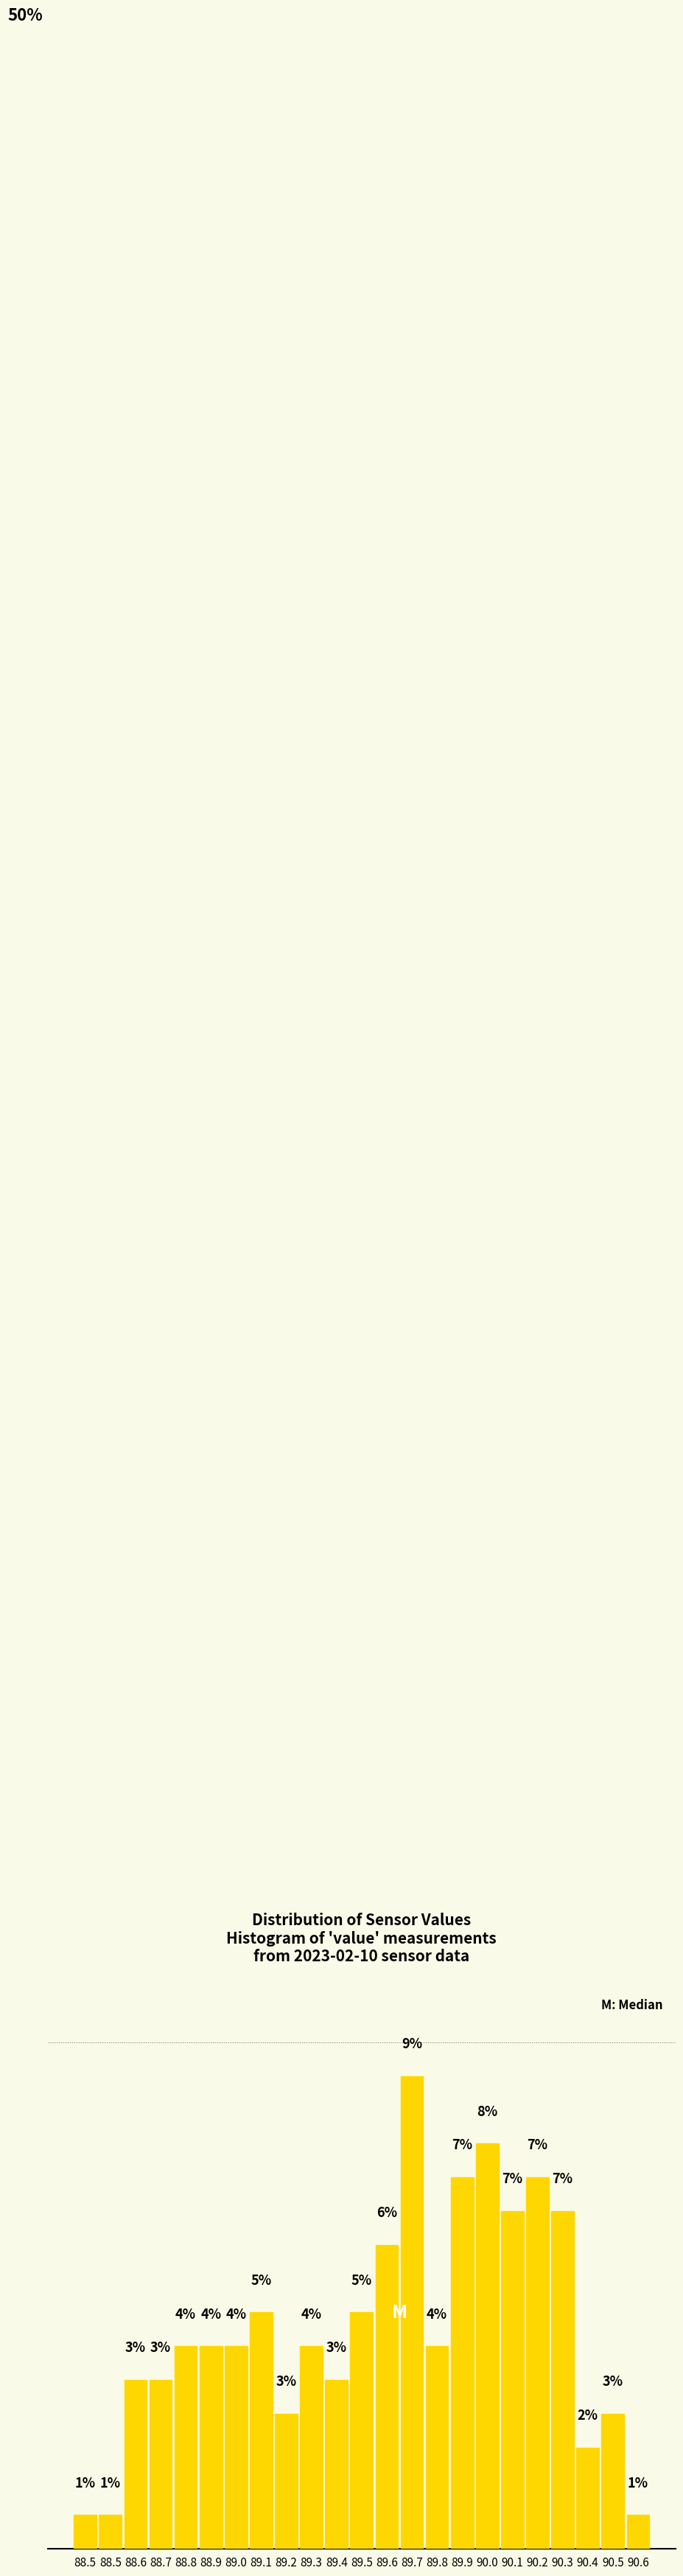

Does the chart contain any negative values?

No